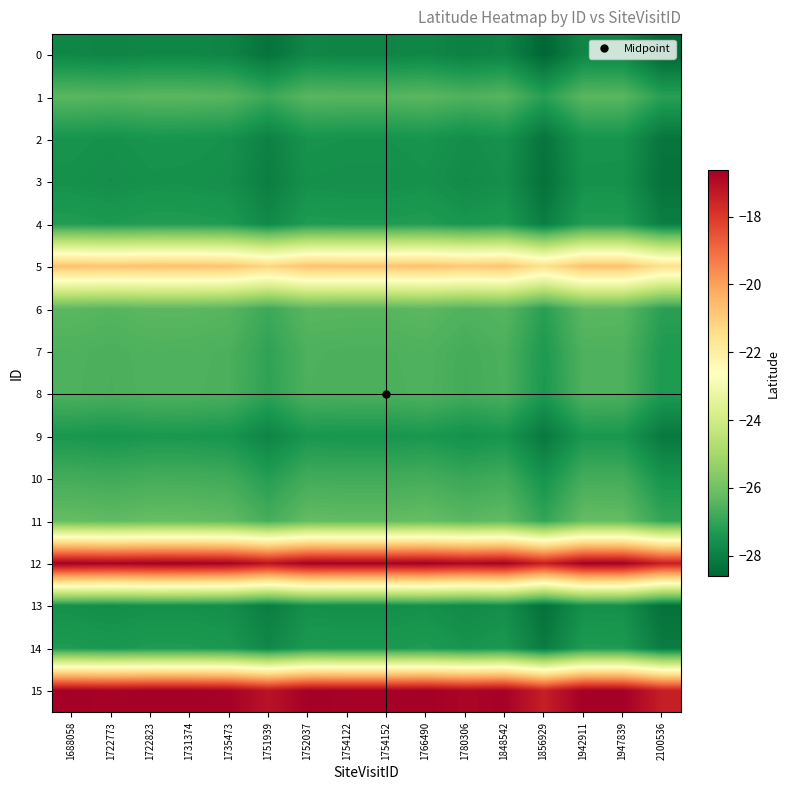

Reading left to right, extract all data points from this chart.

0: 1688058=-27.8	1722773=-27.9	1722823=-27.8	1731374=-27.8	1735473=-27.9	1751939=-28.3	1752037=-27.8	1754122=-27.9	1754152=-27.9	1766490=-27.8	1780306=-28.0	1848542=-27.9	1856929=-28.6	1942911=-27.8	1947839=-27.8	2100536=-28.6
1: 1688058=-26.4	1722773=-26.5	1722823=-26.4	1731374=-26.4	1735473=-26.4	1751939=-26.9	1752037=-26.4	1754122=-26.4	1754152=-26.4	1766490=-26.4	1780306=-26.6	1848542=-26.4	1856929=-27.2	1942911=-26.4	1947839=-26.4	2100536=-27.1
2: 1688058=-27.5	1722773=-27.6	1722823=-27.5	1731374=-27.5	1735473=-27.5	1751939=-28.0	1752037=-27.5	1754122=-27.5	1754152=-27.5	1766490=-27.5	1780306=-27.7	1848542=-27.5	1856929=-28.3	1942911=-27.5	1947839=-27.5	2100536=-28.2
3: 1688058=-27.6	1722773=-27.6	1722823=-27.5	1731374=-27.6	1735473=-27.6	1751939=-28.0	1752037=-27.6	1754122=-27.6	1754152=-27.6	1766490=-27.5	1780306=-27.7	1848542=-27.6	1856929=-28.3	1942911=-27.6	1947839=-27.6	2100536=-28.3
4: 1688058=-27.3	1722773=-27.3	1722823=-27.3	1731374=-27.3	1735473=-27.3	1751939=-27.7	1752037=-27.3	1754122=-27.3	1754152=-27.3	1766490=-27.3	1780306=-27.4	1848542=-27.3	1856929=-28.0	1942911=-27.3	1947839=-27.3	2100536=-28.0
5: 1688058=-20.7	1722773=-20.8	1722823=-20.7	1731374=-20.7	1735473=-20.7	1751939=-21.2	1752037=-20.7	1754122=-20.7	1754152=-20.7	1766490=-20.7	1780306=-20.9	1848542=-20.7	1856929=-21.5	1942911=-20.7	1947839=-20.7	2100536=-21.5
6: 1688058=-26.4	1722773=-26.4	1722823=-26.4	1731374=-26.4	1735473=-26.4	1751939=-26.9	1752037=-26.4	1754122=-26.4	1754152=-26.4	1766490=-26.4	1780306=-26.5	1848542=-26.4	1856929=-27.2	1942911=-26.4	1947839=-26.4	2100536=-27.1
7: 1688058=-26.6	1722773=-26.6	1722823=-26.6	1731374=-26.6	1735473=-26.6	1751939=-27.0	1752037=-26.6	1754122=-26.6	1754152=-26.6	1766490=-26.5	1780306=-26.7	1848542=-26.6	1856929=-27.3	1942911=-26.6	1947839=-26.6	2100536=-27.3
8: 1688058=-26.6	1722773=-26.6	1722823=-26.6	1731374=-26.6	1735473=-26.6	1751939=-27.1	1752037=-26.6	1754122=-26.6	1754152=-26.6	1766490=-26.6	1780306=-26.7	1848542=-26.6	1856929=-27.4	1942911=-26.6	1947839=-26.6	2100536=-27.3
9: 1688058=-27.4	1722773=-27.5	1722823=-27.4	1731374=-27.4	1735473=-27.5	1751939=-27.9	1752037=-27.4	1754122=-27.4	1754152=-27.4	1766490=-27.4	1780306=-27.6	1848542=-27.5	1856929=-28.2	1942911=-27.4	1947839=-27.4	2100536=-28.2
10: 1688058=-26.7	1722773=-26.8	1722823=-26.7	1731374=-26.7	1735473=-26.8	1751939=-27.2	1752037=-26.7	1754122=-26.8	1754152=-26.8	1766490=-26.7	1780306=-26.9	1848542=-26.8	1856929=-27.5	1942911=-26.7	1947839=-26.7	2100536=-27.5
11: 1688058=-26.2	1722773=-26.3	1722823=-26.2	1731374=-26.2	1735473=-26.3	1751939=-26.7	1752037=-26.2	1754122=-26.3	1754152=-26.3	1766490=-26.2	1780306=-26.4	1848542=-26.3	1856929=-27.0	1942911=-26.2	1947839=-26.2	2100536=-27.0
12: 1688058=-16.7	1722773=-16.7	1722823=-16.7	1731374=-16.7	1735473=-16.7	1751939=-17.1	1752037=-16.7	1754122=-16.7	1754152=-16.7	1766490=-16.7	1780306=-16.8	1848542=-16.7	1856929=-17.4	1942911=-16.7	1947839=-16.7	2100536=-17.4
13: 1688058=-27.6	1722773=-27.6	1722823=-27.6	1731374=-27.6	1735473=-27.6	1751939=-28.1	1752037=-27.6	1754122=-27.6	1754152=-27.6	1766490=-27.6	1780306=-27.7	1848542=-27.6	1856929=-28.4	1942911=-27.6	1947839=-27.6	2100536=-28.3
14: 1688058=-27.3	1722773=-27.4	1722823=-27.3	1731374=-27.3	1735473=-27.4	1751939=-27.8	1752037=-27.3	1754122=-27.4	1754152=-27.4	1766490=-27.3	1780306=-27.5	1848542=-27.4	1856929=-28.1	1942911=-27.3	1947839=-27.3	2100536=-28.1
15: 1688058=-16.6	1722773=-16.7	1722823=-16.6	1731374=-16.6	1735473=-16.7	1751939=-17.1	1752037=-16.7	1754122=-16.7	1754152=-16.7	1766490=-16.6	1780306=-16.8	1848542=-16.7	1856929=-17.4	1942911=-16.6	1947839=-16.7	2100536=-17.4